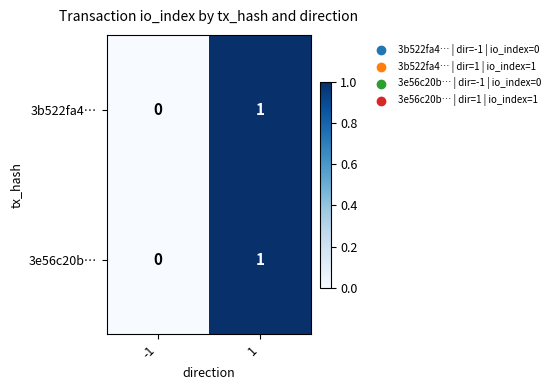

Rank the categories by 3b522fa4… value from highest to lowest.

1, -1